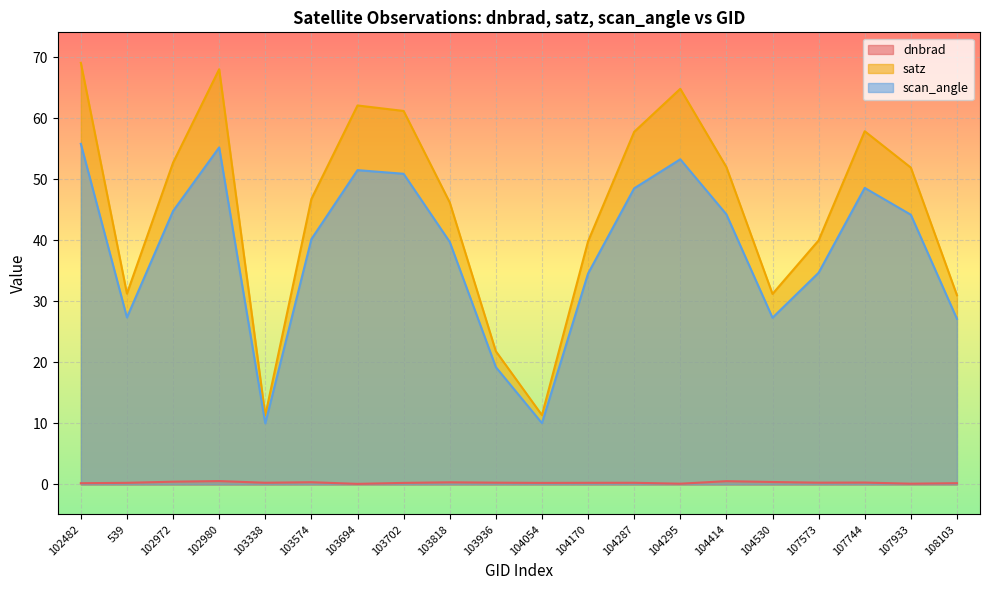

What is the difference between the dnbrad values at 102980 and 107933?

0.4